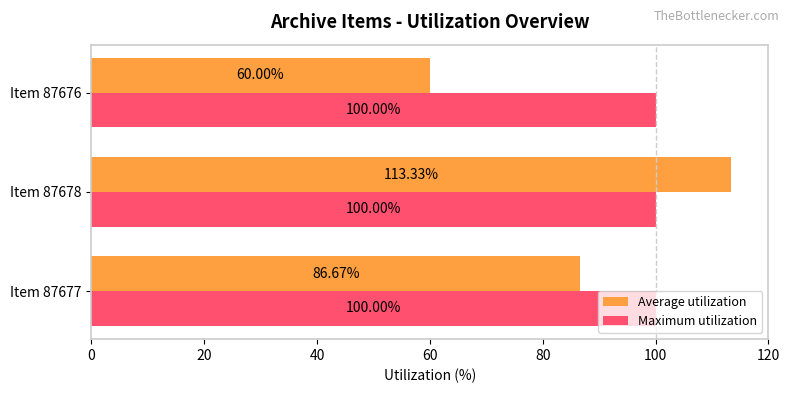

Rank the series by their average value, from lowest to highest.

Average utilization, Maximum utilization